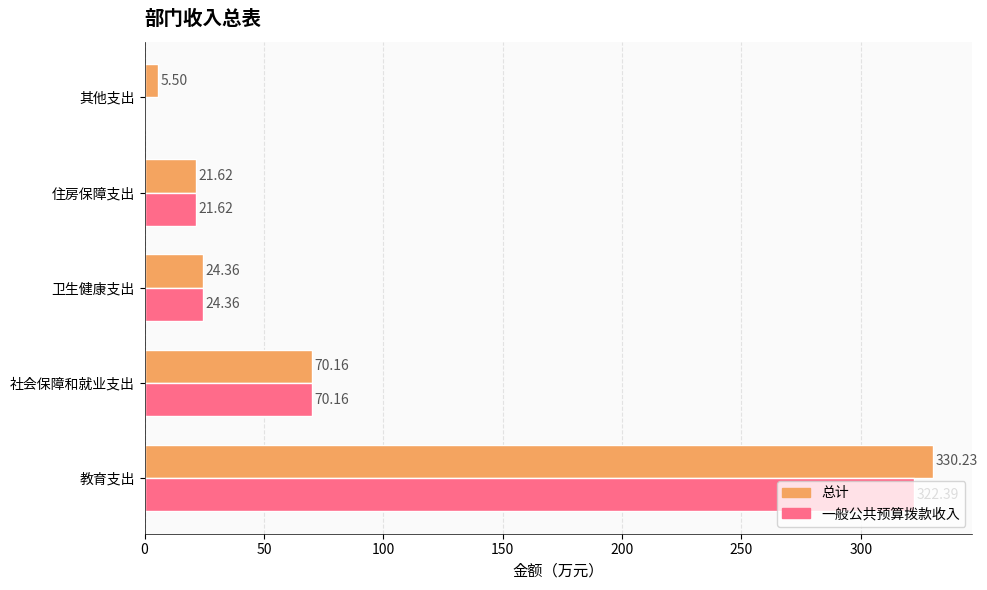

At which category is the sum across all series the highest?

教育支出